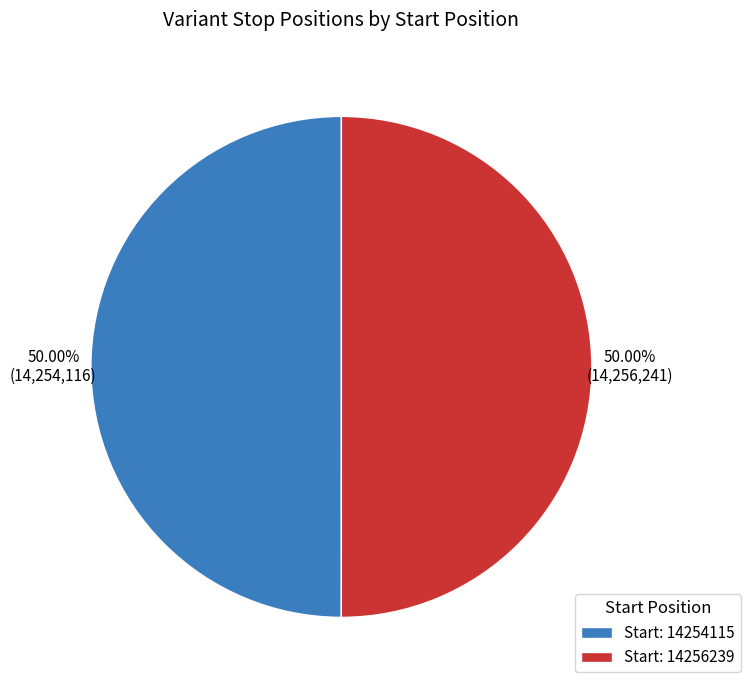

Count the number of slices in the pie.

2